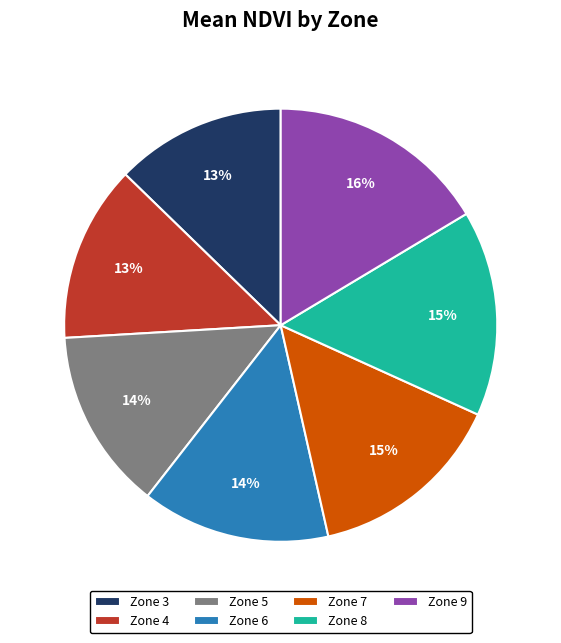

How many segments does this pie chart have?

7